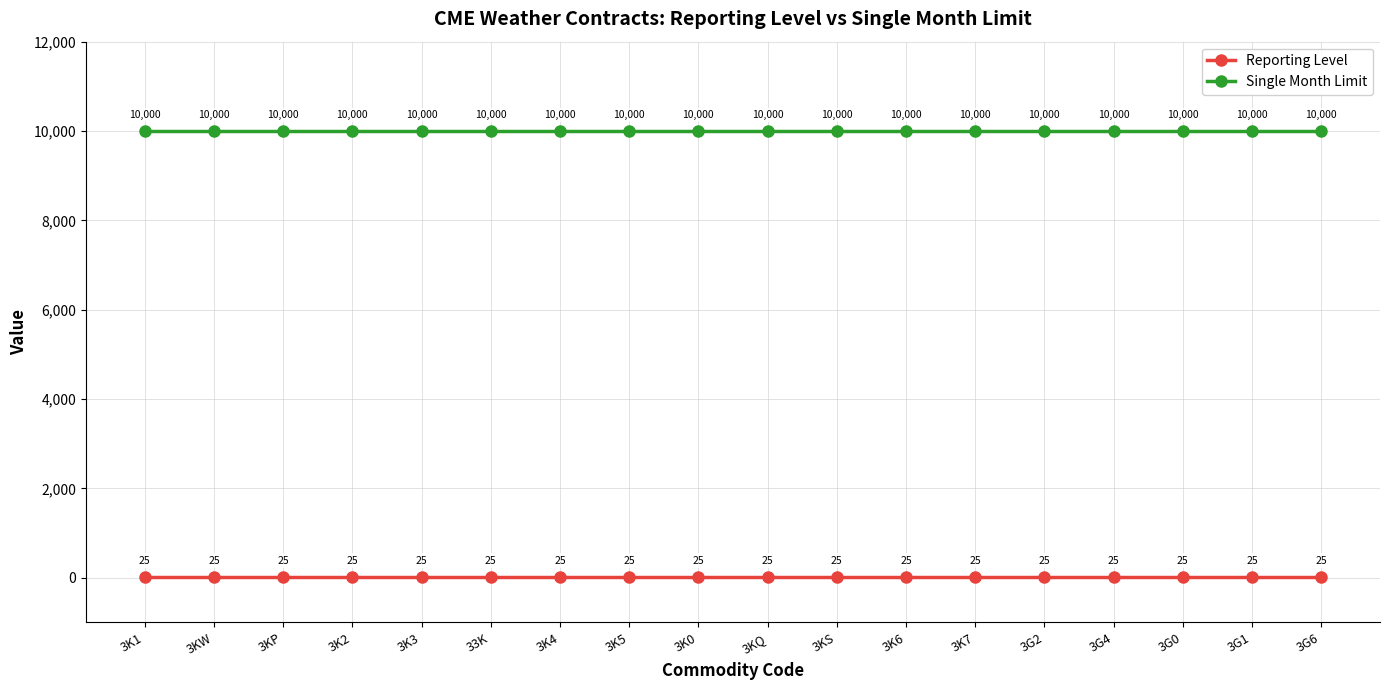

At 3KP, list the series in order from largest to smallest.

Single Month Limit, Reporting Level